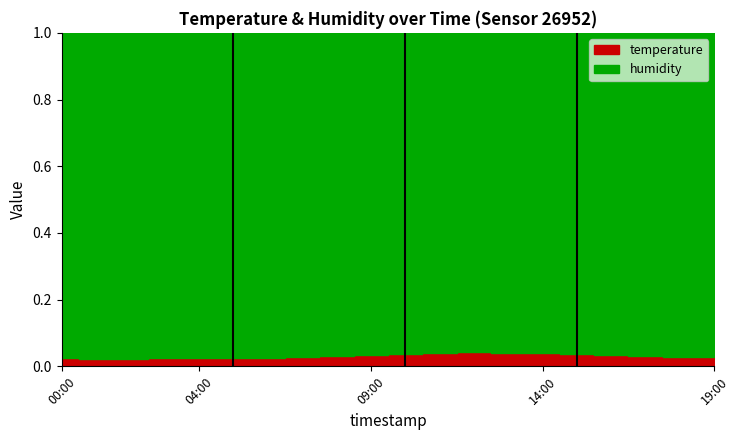

Rank the categories by value from lowest to highest.

01:00, 02:00, 03:00, 04:00, 00:00, 05:00, 06:00, 07:00, 19:00, 18:00, 08:00, 17:00, 09:00, 16:00, 10:00, 15:00, 14:00, 11:00, 13:00, 12:00